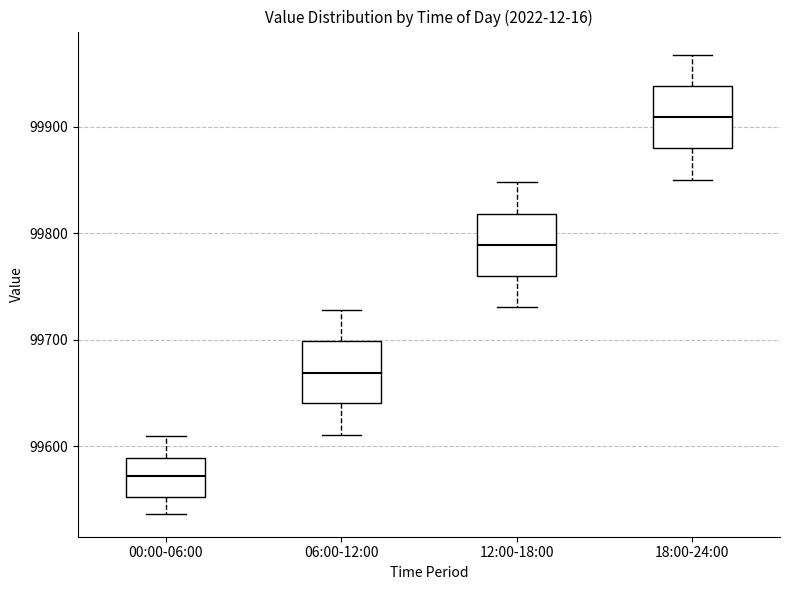

Which box has the lowest median line?

00:00-06:00